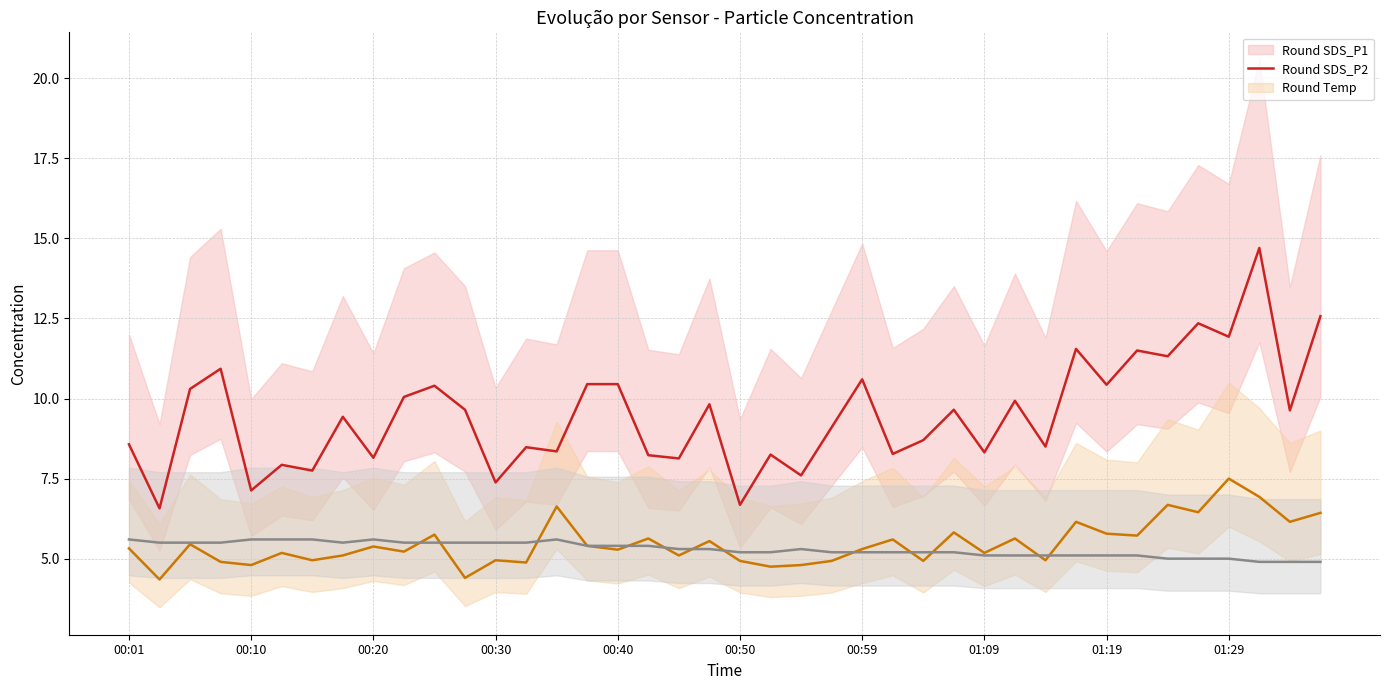

How many values in the SDS_P2 series are below 5?

13